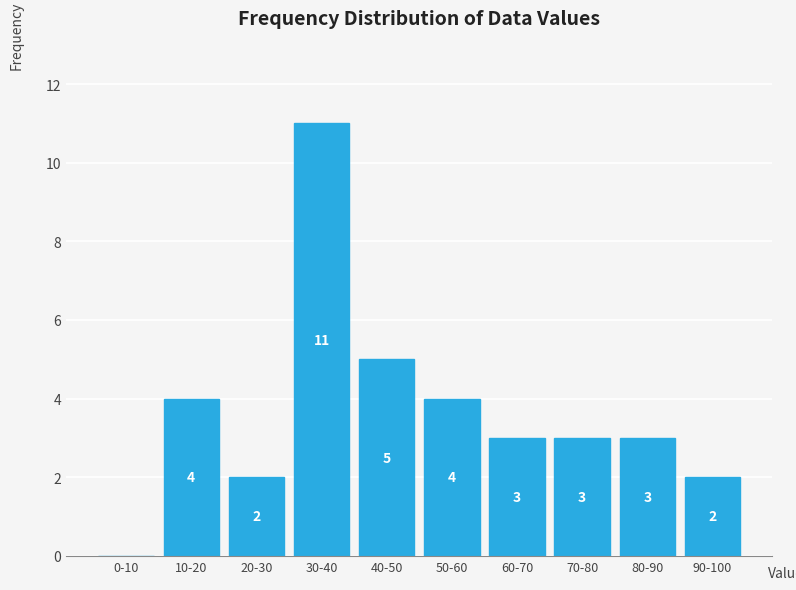

Reading right to left, what are all the values shown in this chart?

90-100=2	80-90=3	70-80=3	60-70=3	50-60=4	40-50=5	30-40=11	20-30=2	10-20=4	0-10=0